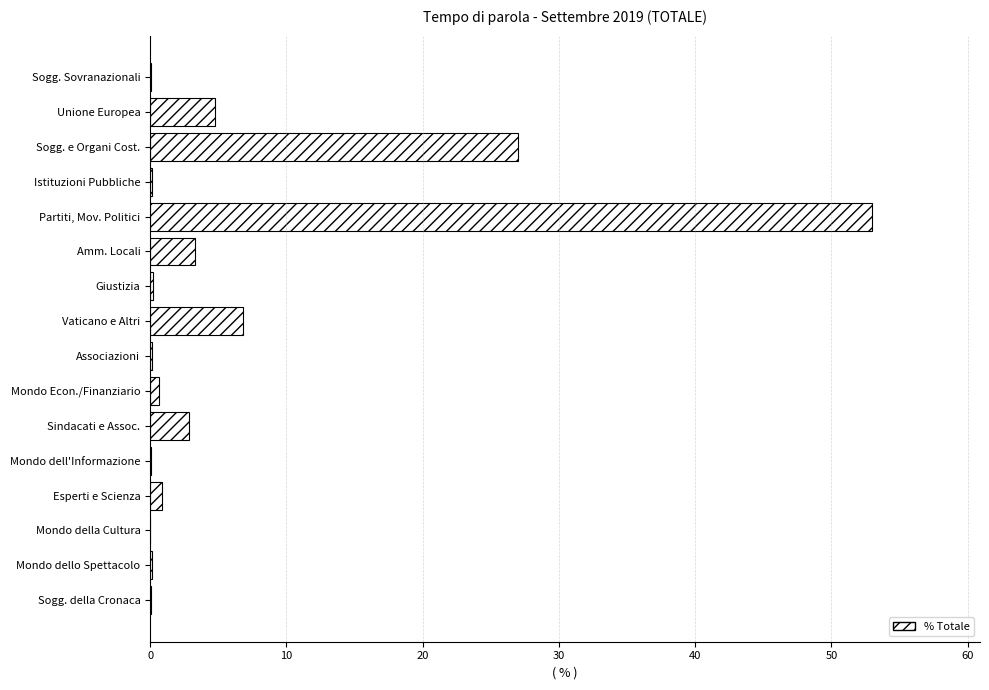

Which has a higher value, Mondo dell'Informazione or Sogg. e Organi Cost.?

Sogg. e Organi Cost.